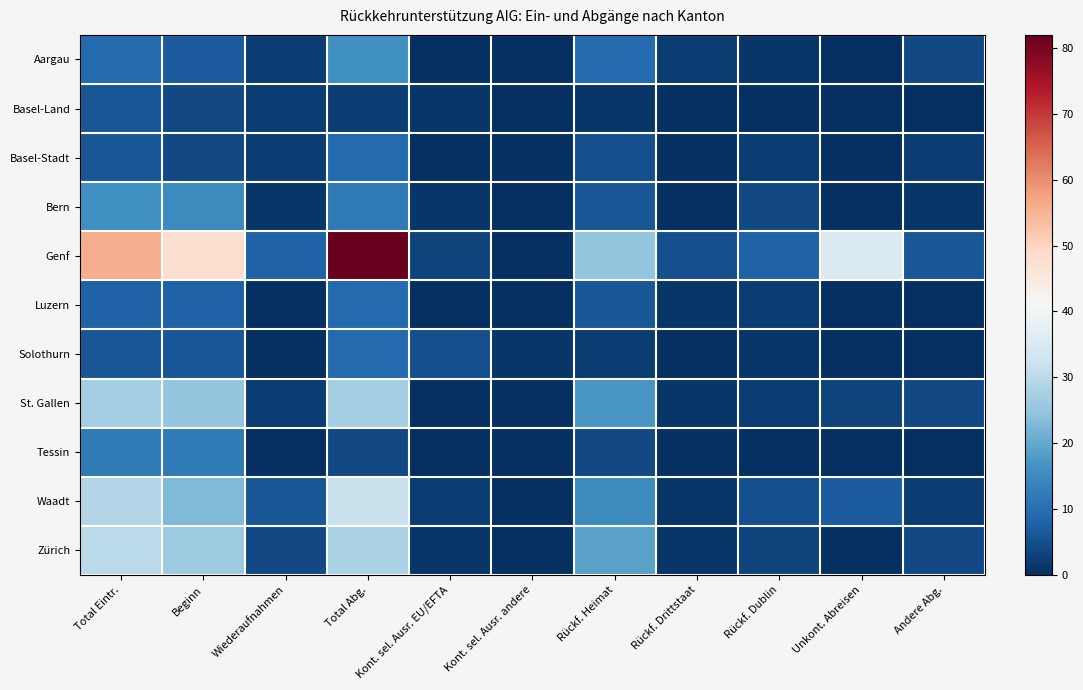

Count the number of data series in this chart.

11